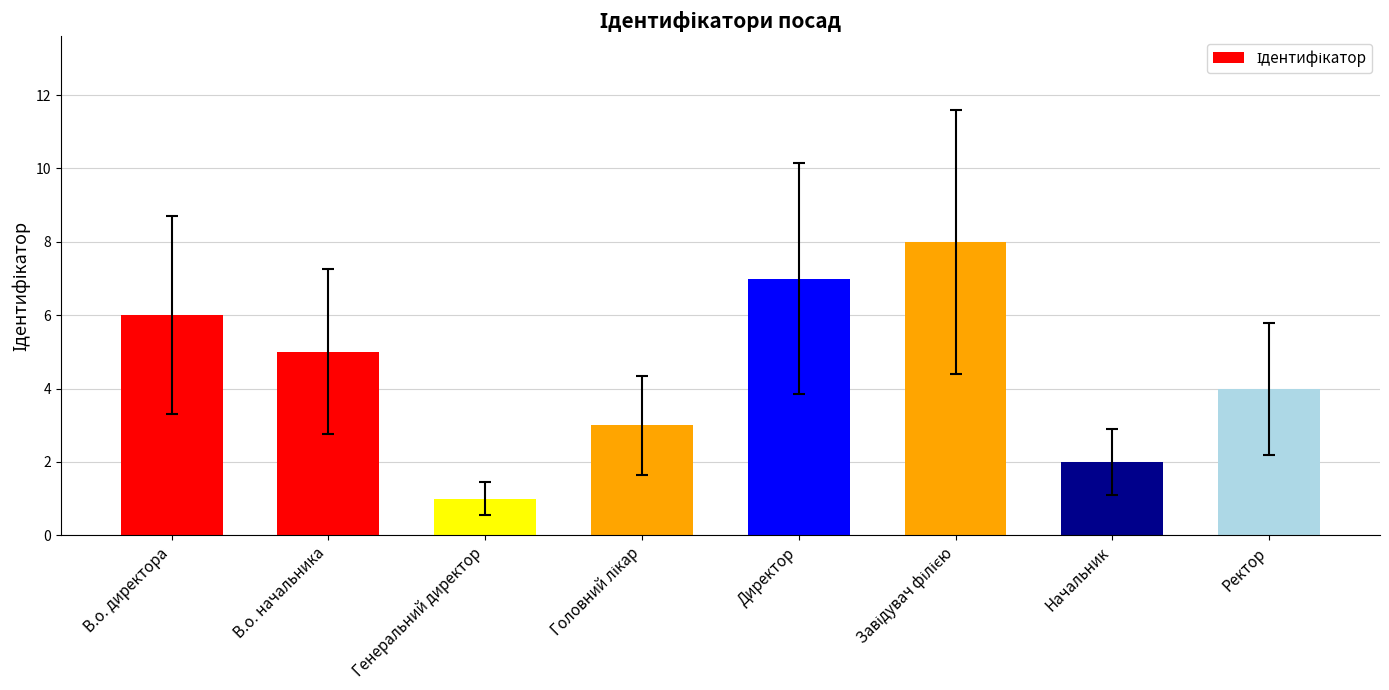

At which label does the data first exceed 5?

В.о. директора